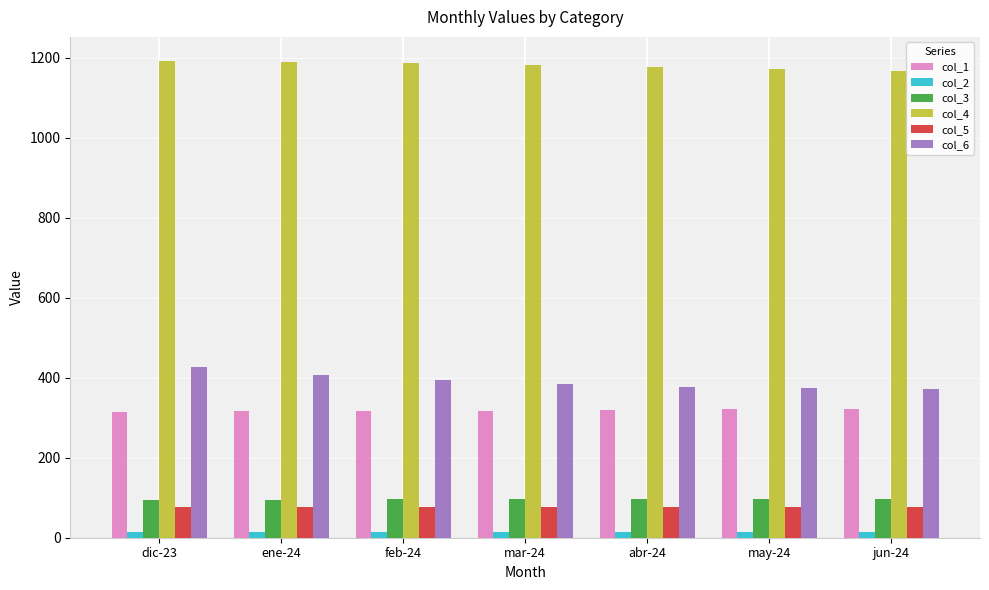

Which series has the largest total across all categories?

col_4